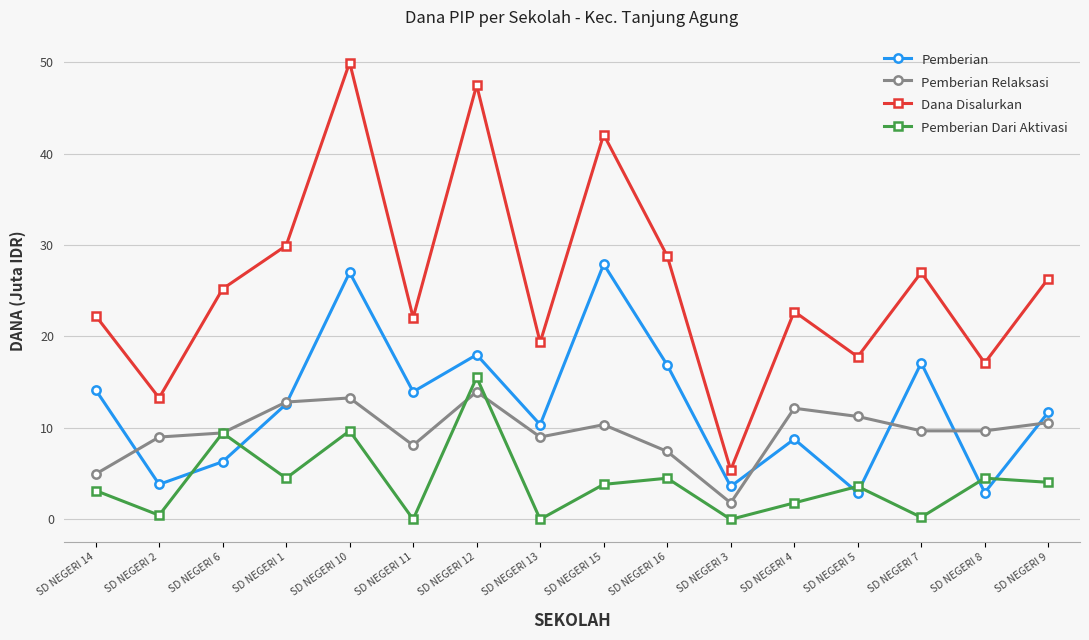

True or false: Dana Disalurkan and Pemberian Relaksasi intersect in this chart.

False